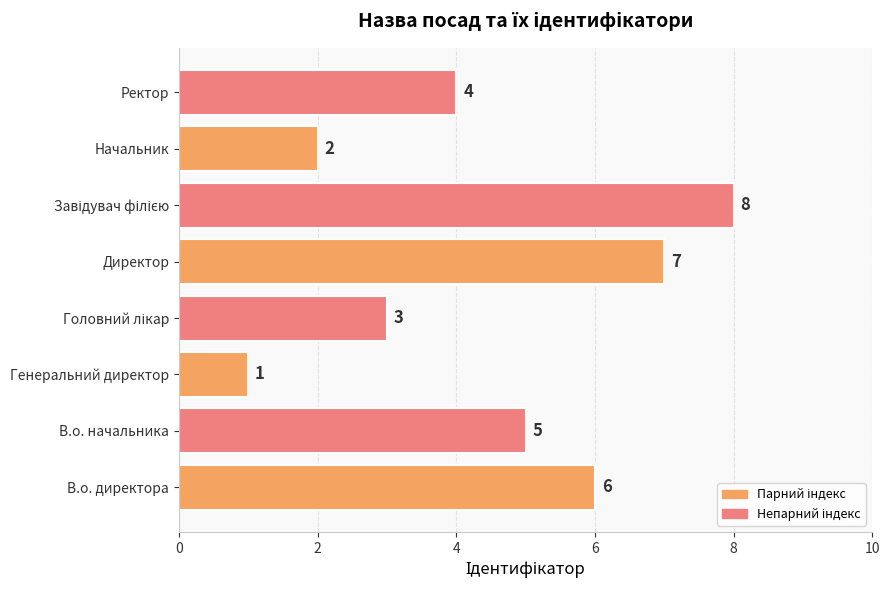

What is the maximum value shown in the chart?

8